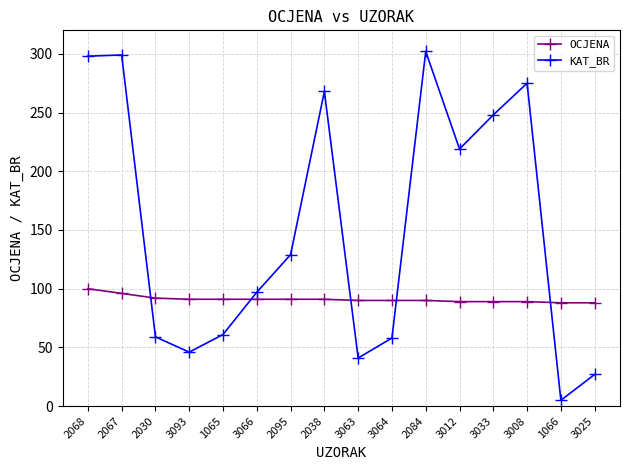

In KAT_BR, how many points are lower than both neighbors (excluding endpoints)?

4